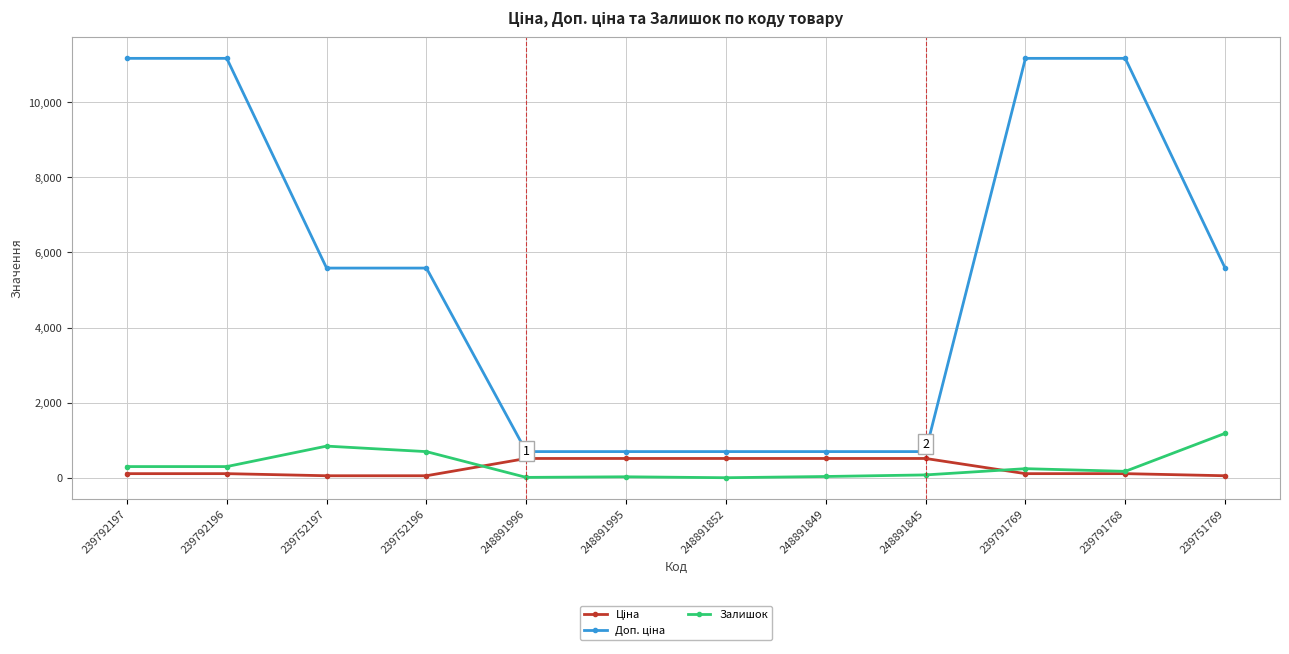

Is it true that Залишок equals 2100.7 at 239751769?

False